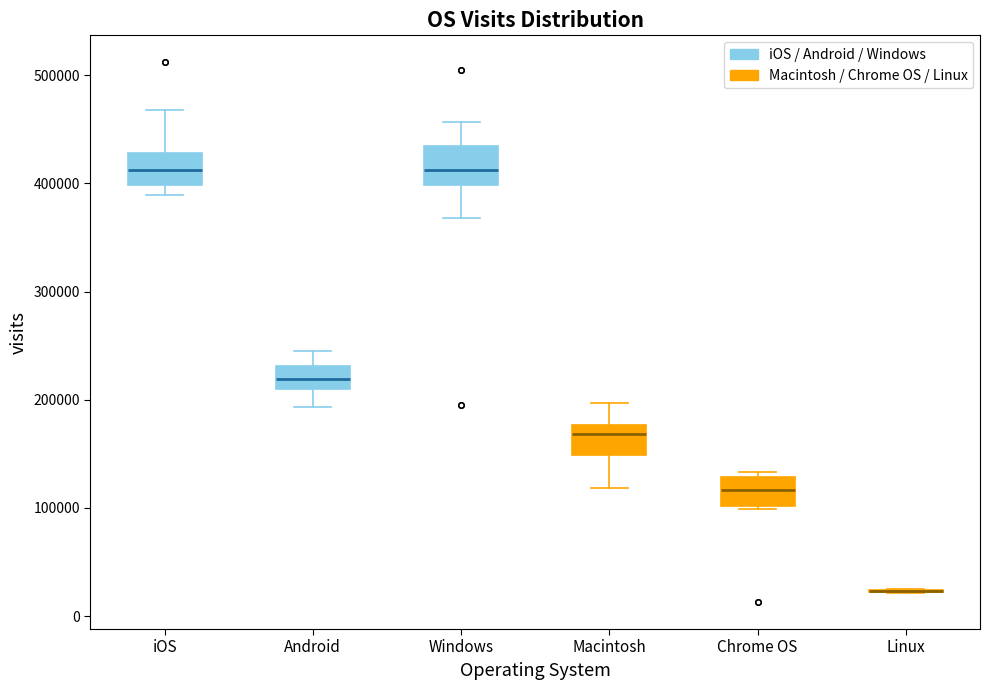

Reading left to right, read every box against the y-axis: the position of its median line, the range the box covers, and the ends of its whiskers. The values are not printed on the chart, so give them approximately, as read against the axis.

iOS: median 410000, box 400000 to 430000, whiskers 390000 to 470000
Android: median 220000, box 210000 to 230000, whiskers 190000 to 240000
Windows: median 410000, box 400000 to 430000, whiskers 370000 to 460000
Macintosh: median 170000, box 150000 to 180000, whiskers 120000 to 200000
Chrome OS: median 120000, box 100000 to 130000, whiskers 100000 to 130000 (just above the box's upper edge)
Linux: box collapsed to a line at 20000, whiskers 20000 to 20000